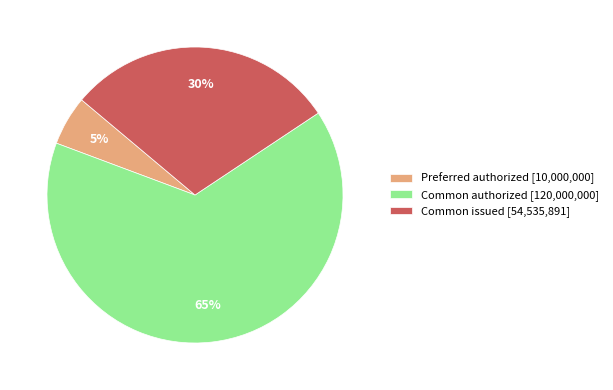

How many slices are in this pie chart?

3